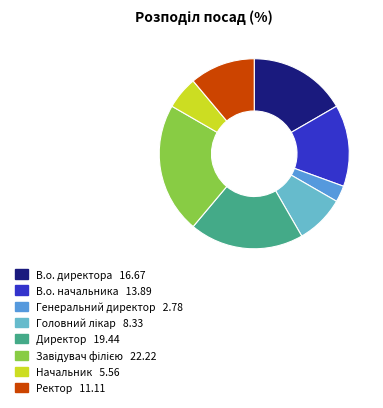

True or false: Ректор accounts for 11% of the total.

True